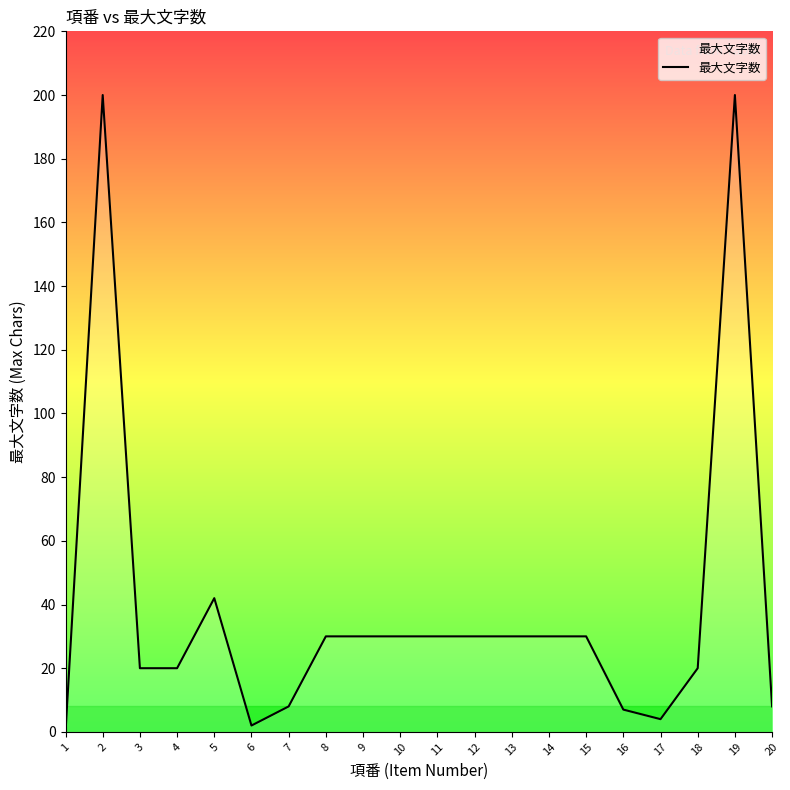

Reading right to left, list all the values displayed in this chart.

8	200	20	4	7	30	30	30	30	30	30	30	30	8	2	42	20	20	200	0